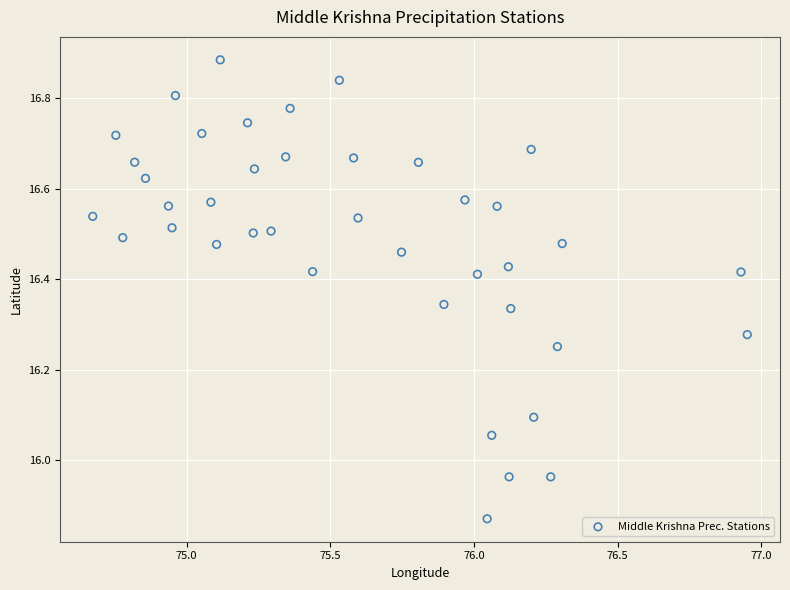

What is the range of X values (max minus min)?

2.3